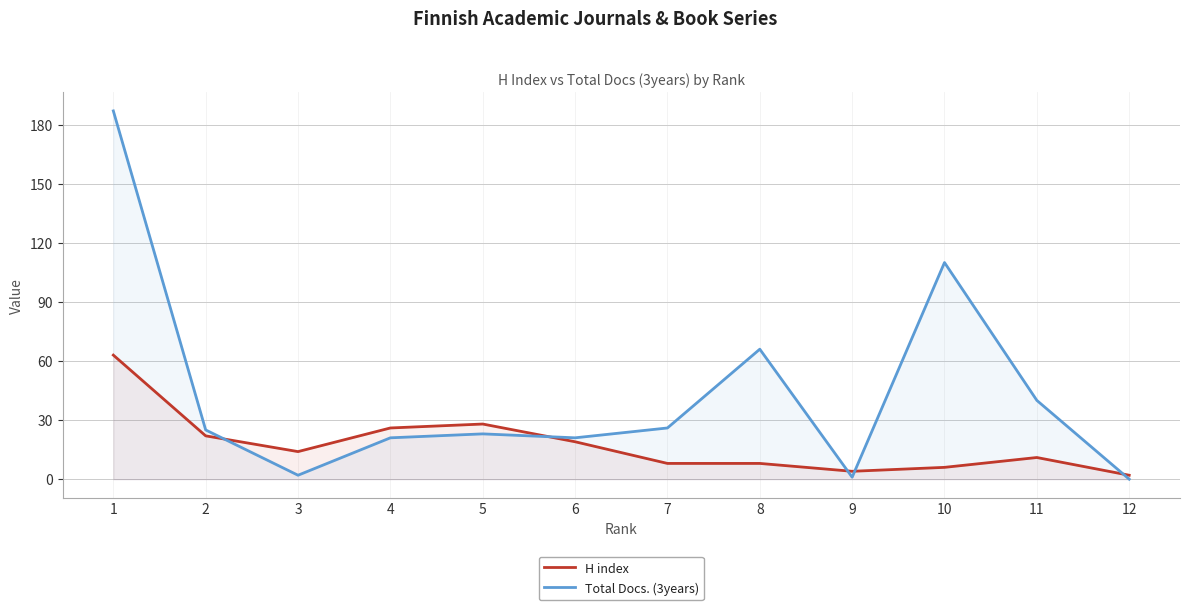

In Total Docs. (3years), how many points are lower than both neighbors (excluding endpoints)?

3